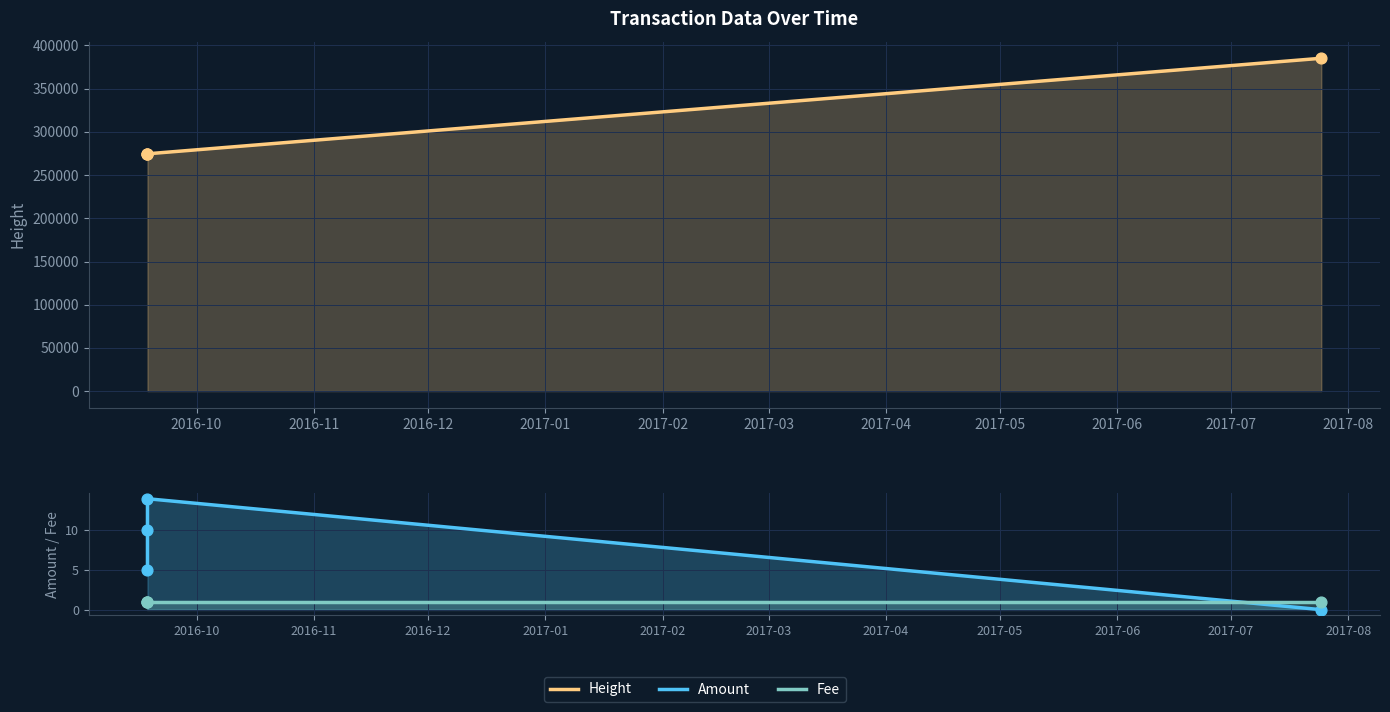

Which series has the largest total across all categories?

Height